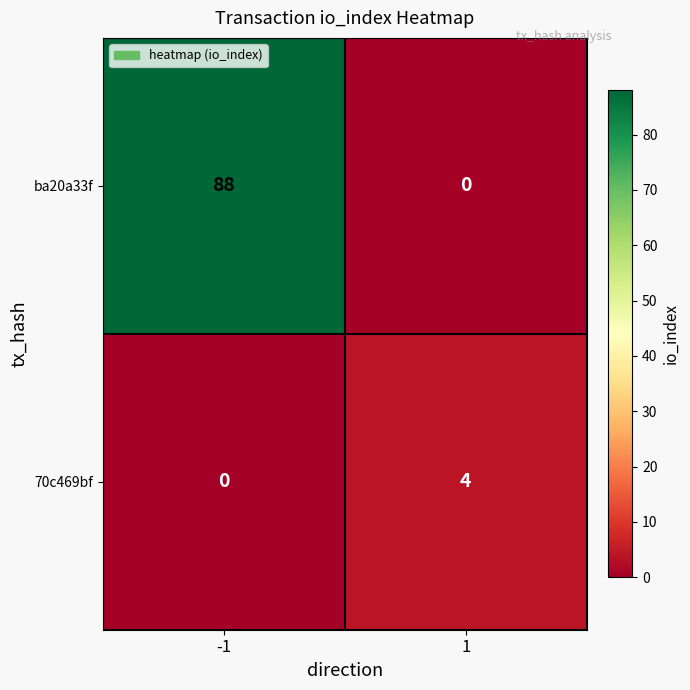

What is the total value across all series at 1?

4